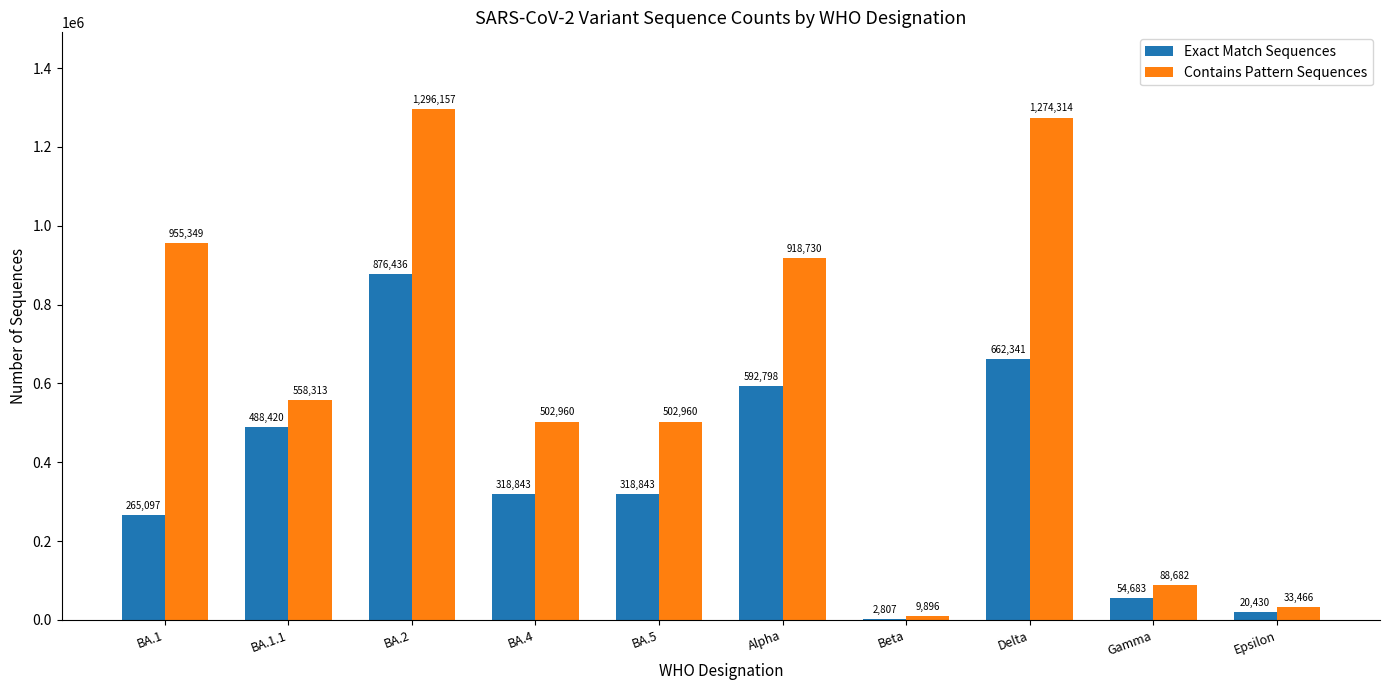

What is the difference between the Exact Match Sequences values at Delta and BA.1?

397244